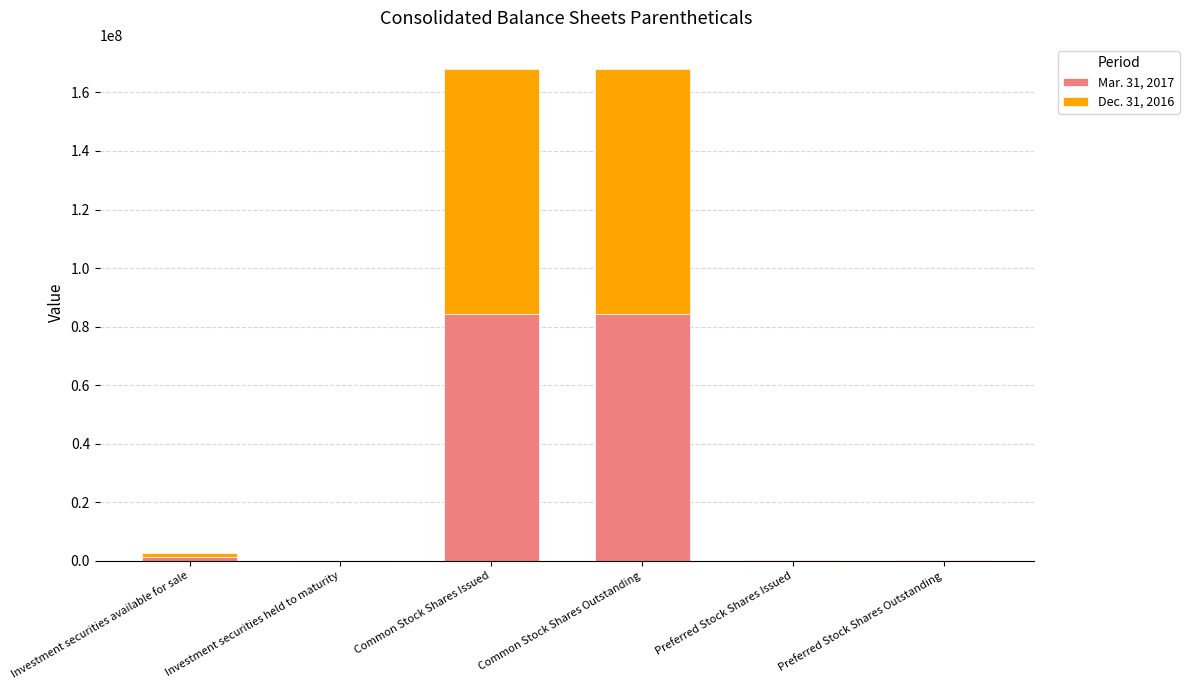

Is it true that Mar. 31, 2017 equals 84134104 at Common Stock Shares Issued?

True